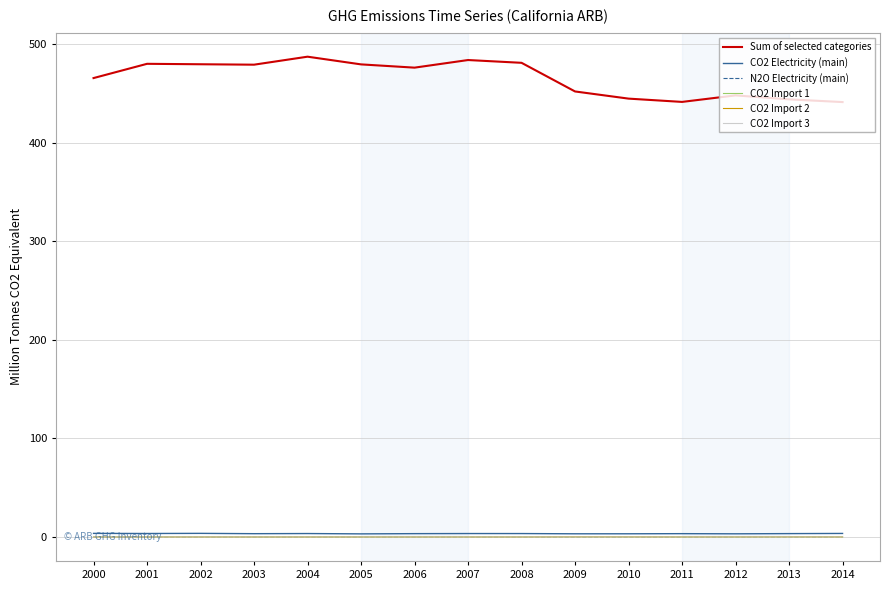

What is the maximum value shown in the chart?

487.6